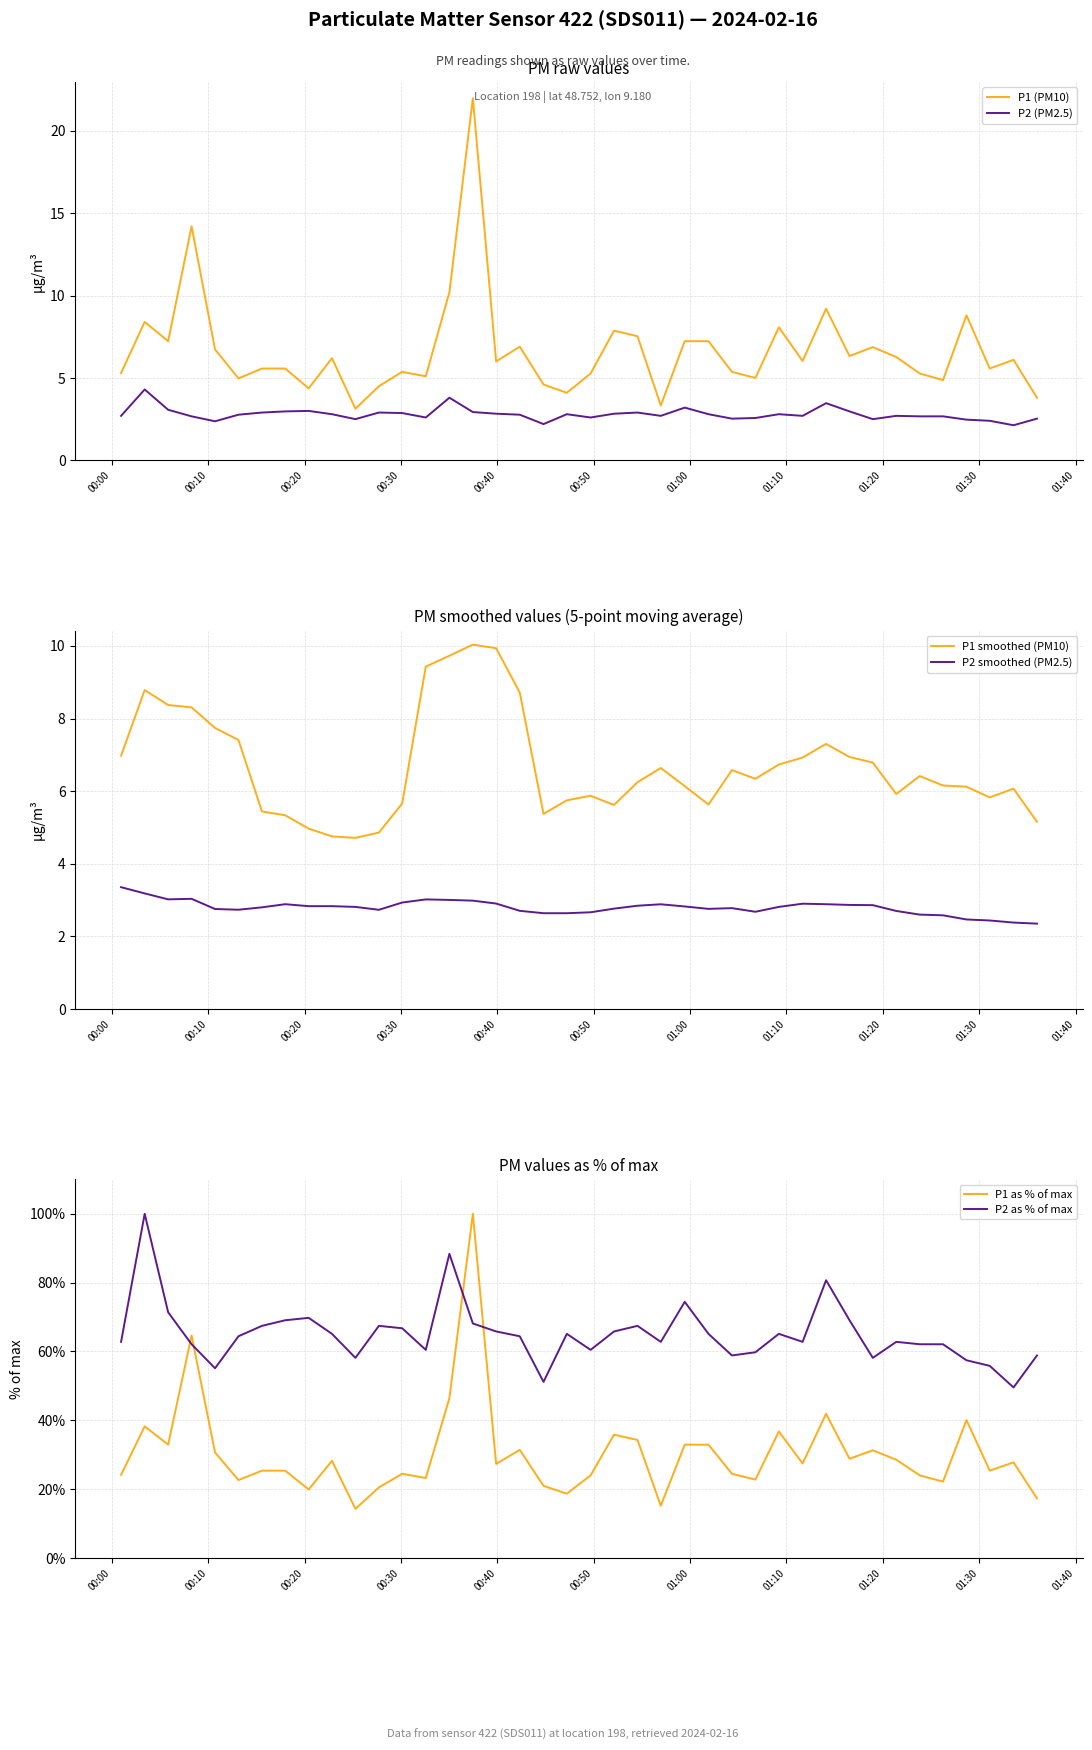

True or false: P2 (PM2.5) and P1 (PM10) cross at least once.

False